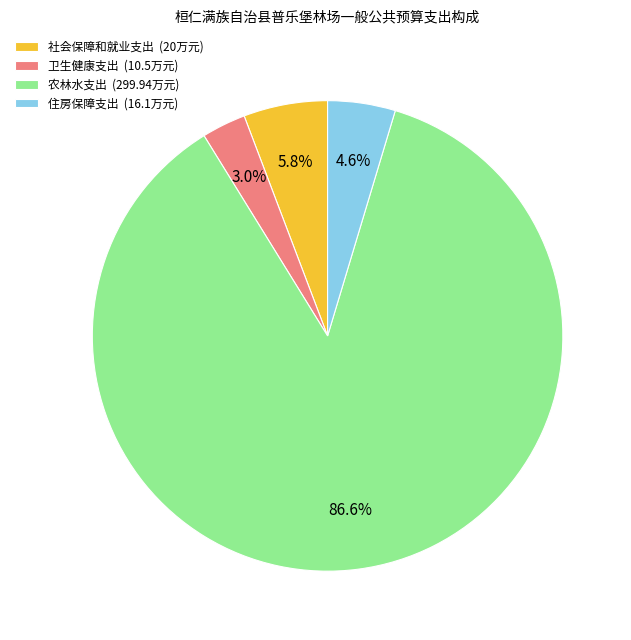

What is the majority slice?

农林水支出